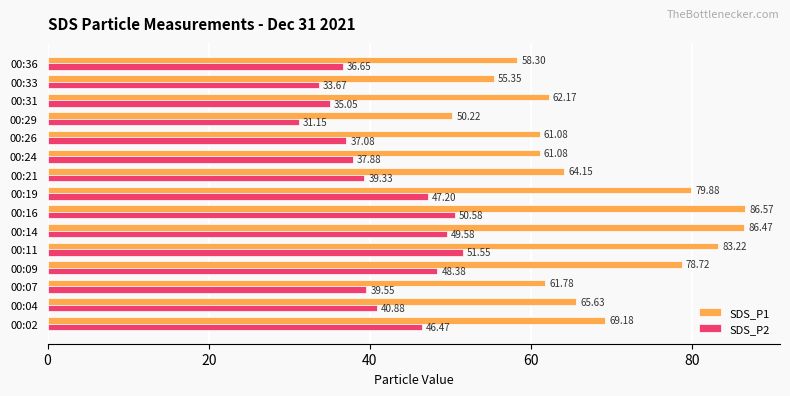

What are all the series names shown in the legend?

SDS_P1, SDS_P2